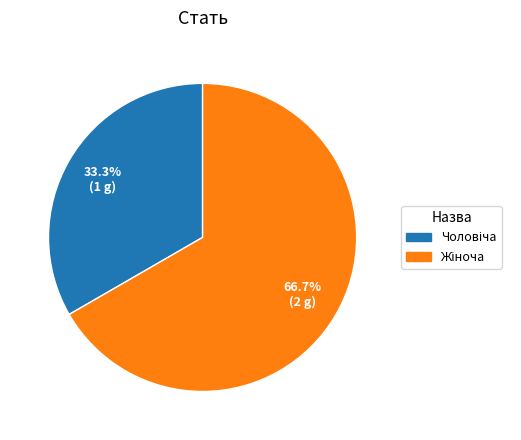

Is there a majority slice in this chart?

Yes